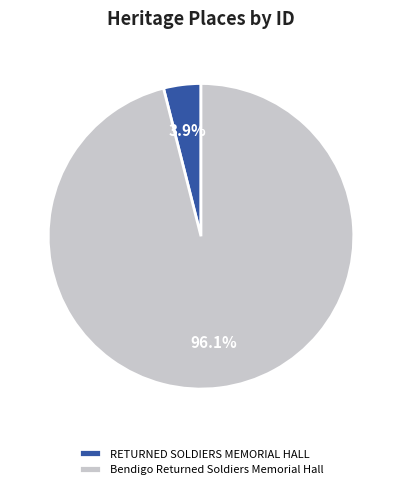

Is Bendigo Returned Soldiers Memorial Hall the majority of the pie?

Yes